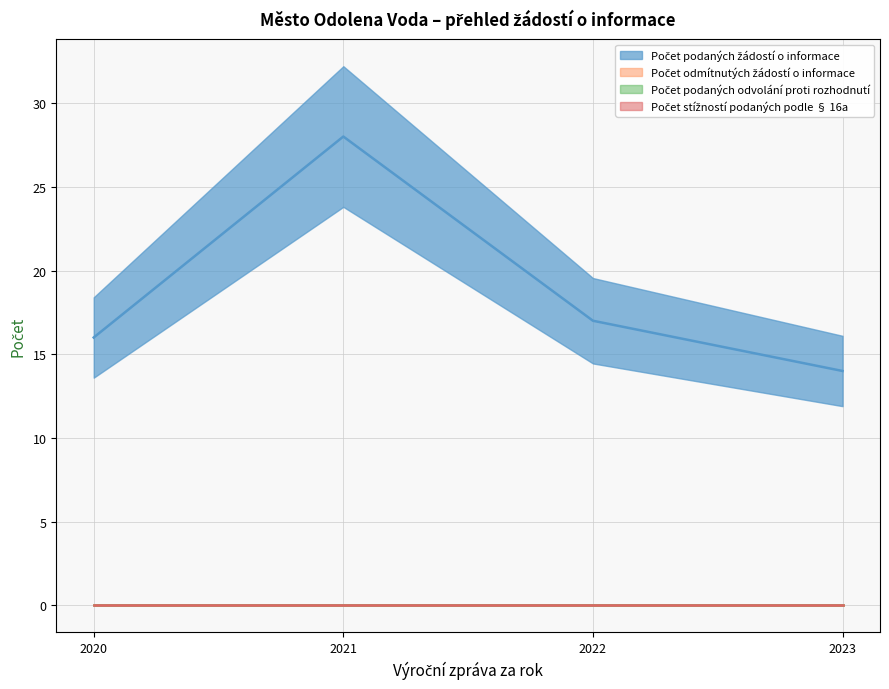

At how many categories does at least one series exceed 10?

4